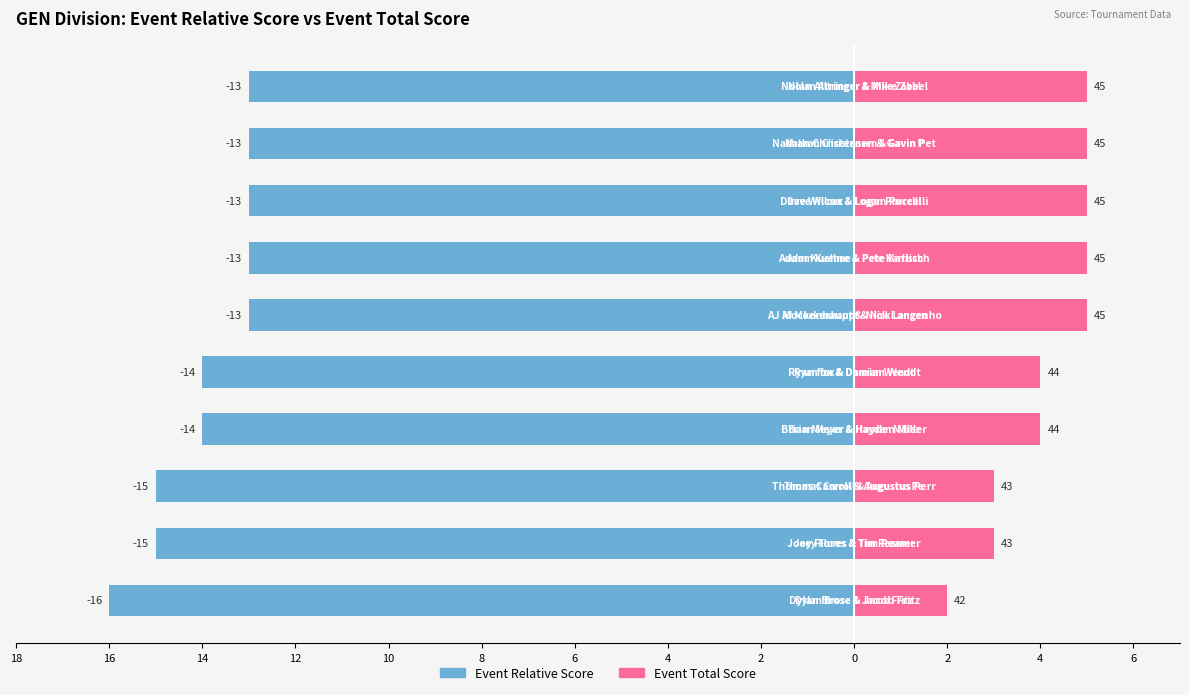

What is the difference between the Event Relative Score values at 12 and 2?

1